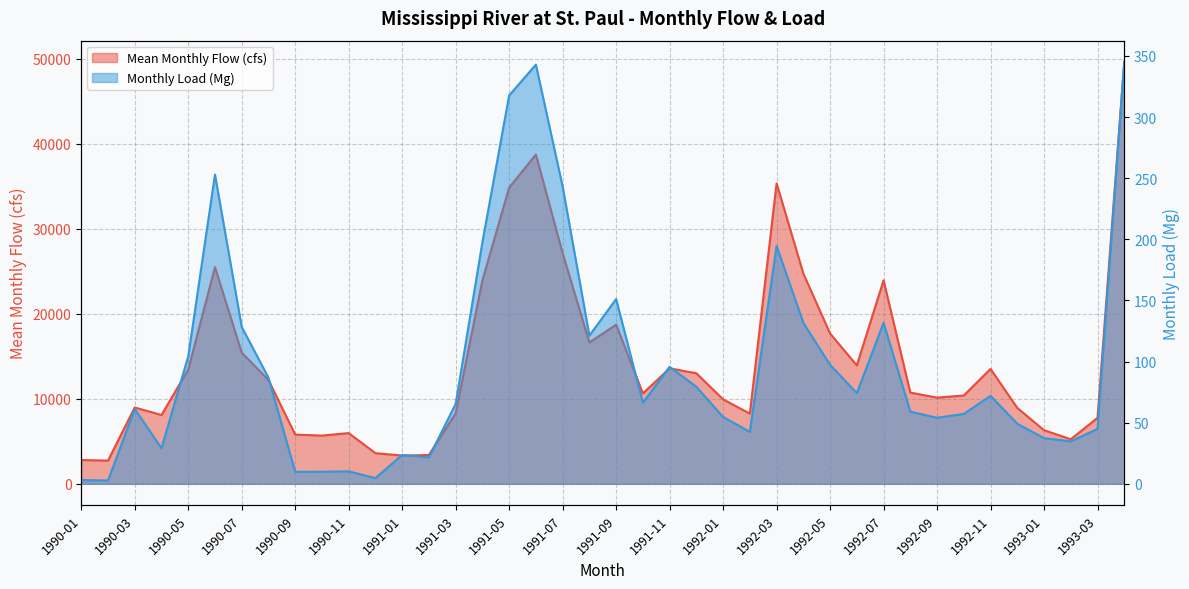

Which has a higher value, 1990-02 or 1991-06?

1991-06